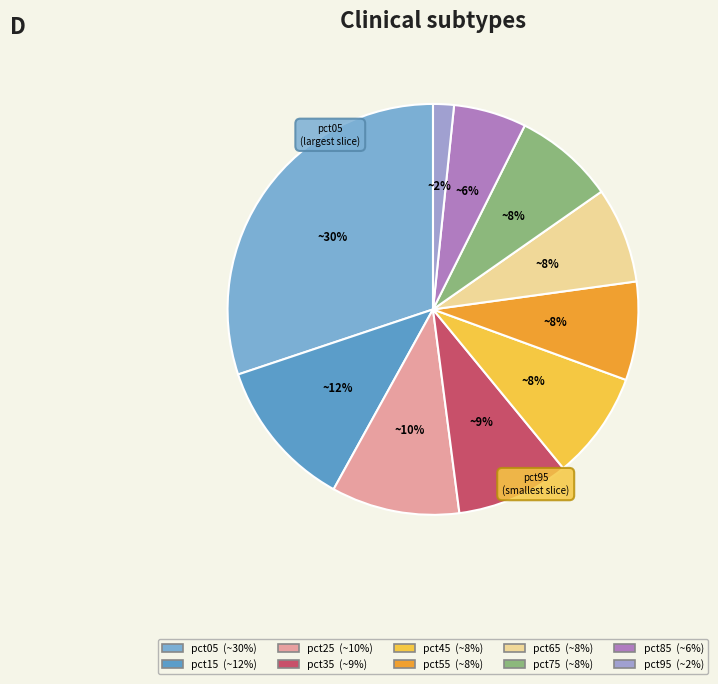

How many slices are in this pie chart?

10